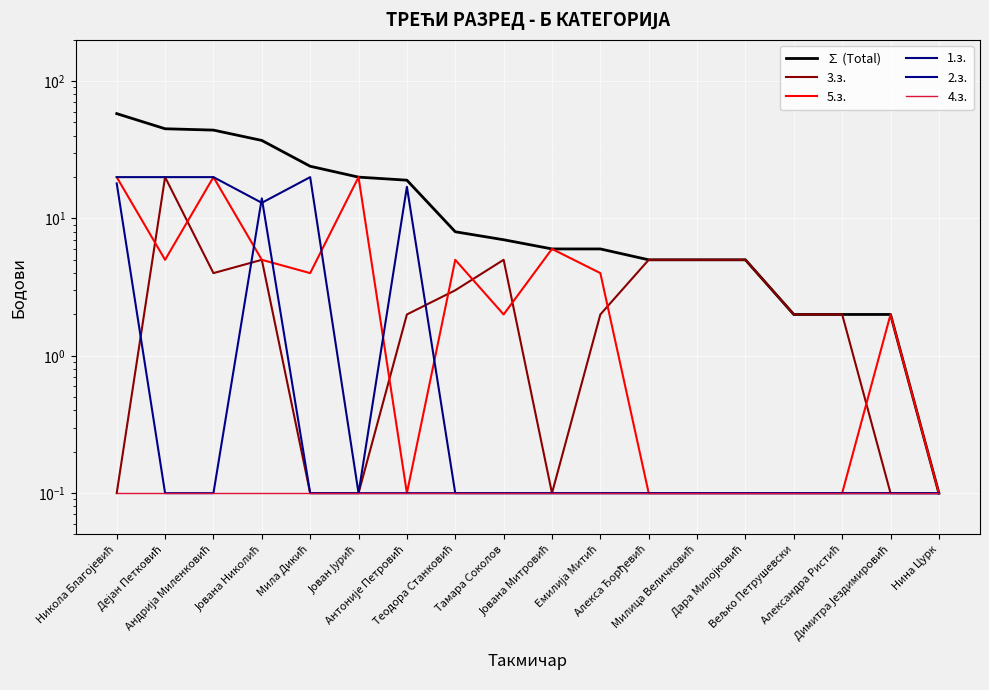

How many lines are shown in the chart?

6